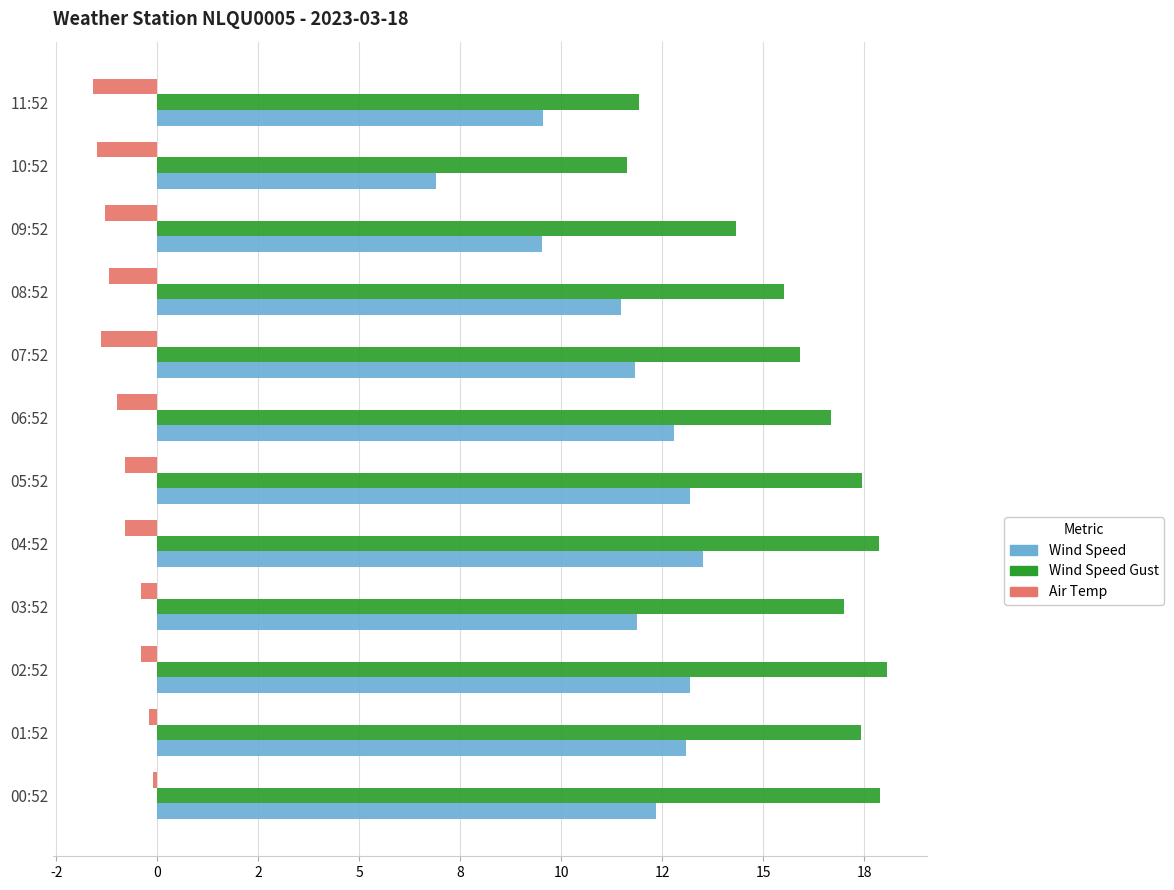

What are all the series names shown in the legend?

Wind Speed, Wind Speed Gust, Air Temp